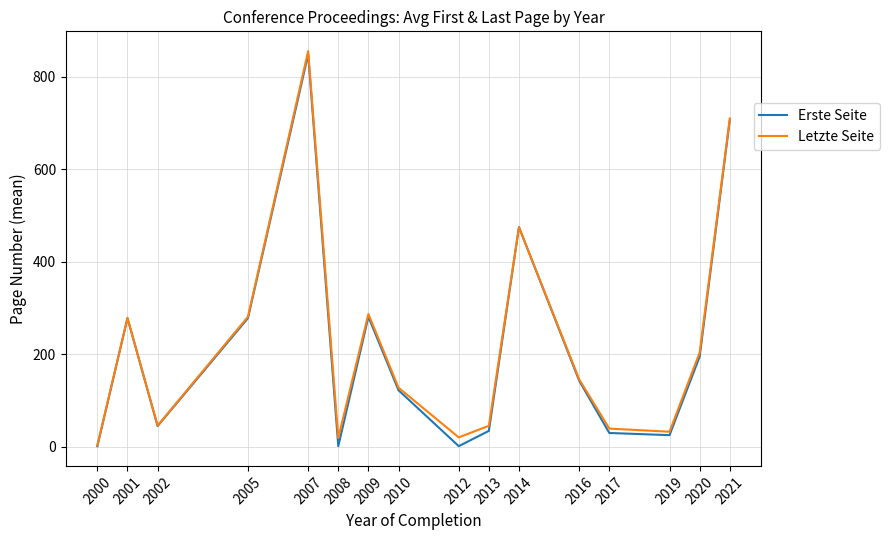

What is the sum of all Letzte Seite values?

3568.1